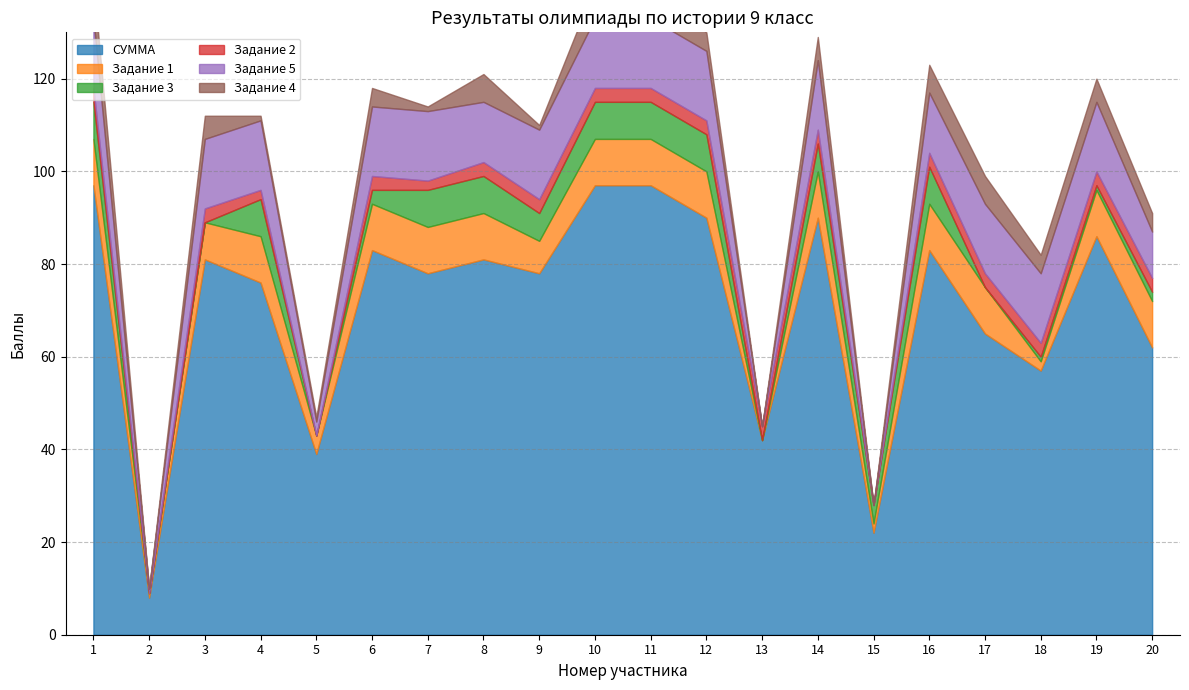

Which series has the widest spread of values?

СУММА